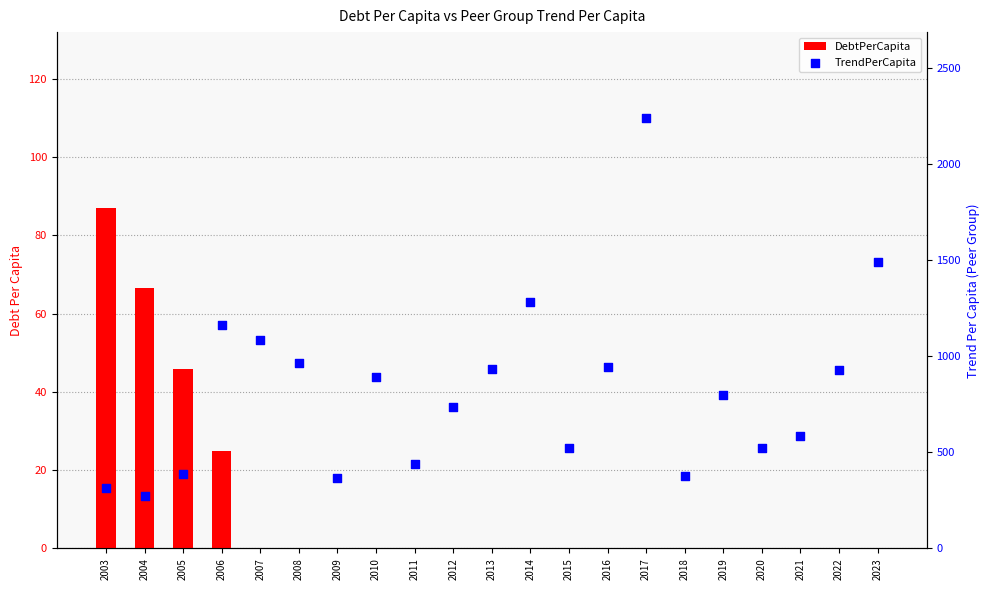

Which series has the largest total across all categories?

TrendPerCapita